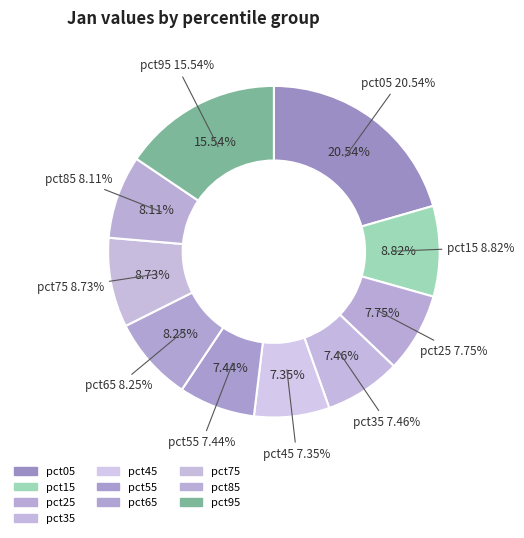

To the nearest percent, what portion does pct95 represent?

16%